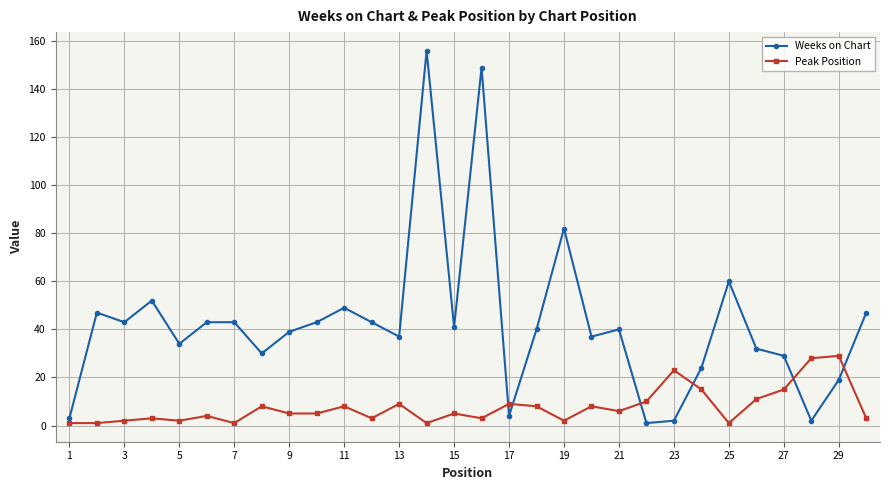

Which series has the largest range (max minus min)?

Weeks on Chart